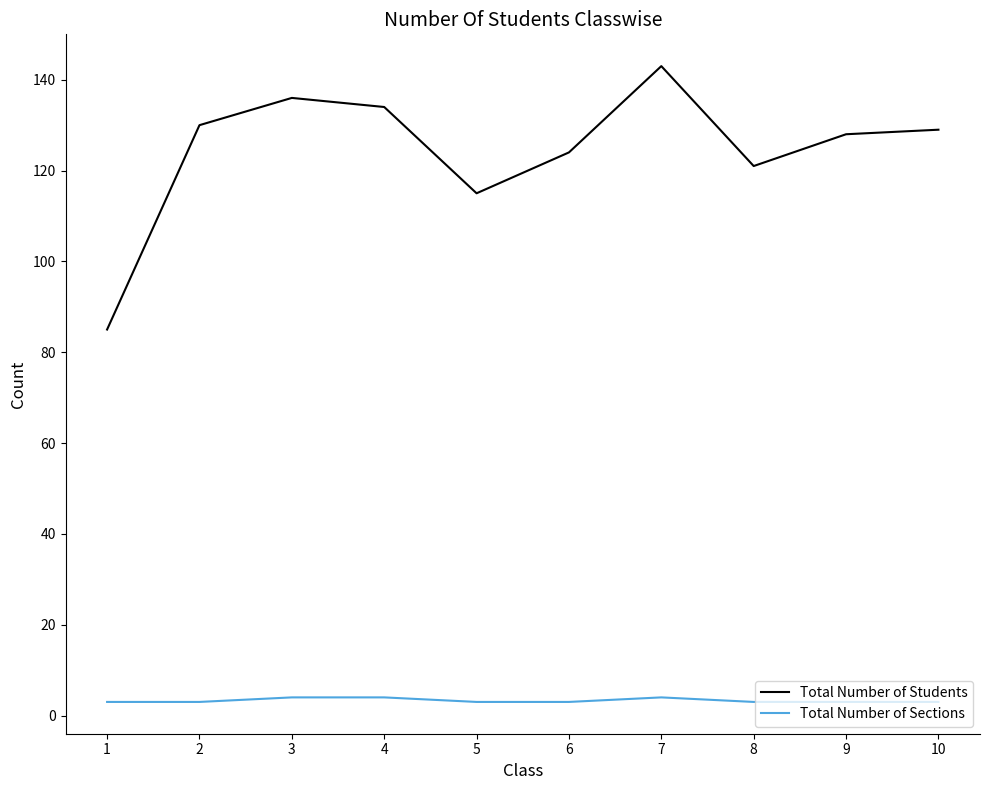

What is the sum of all Total Number of Students values?

1245